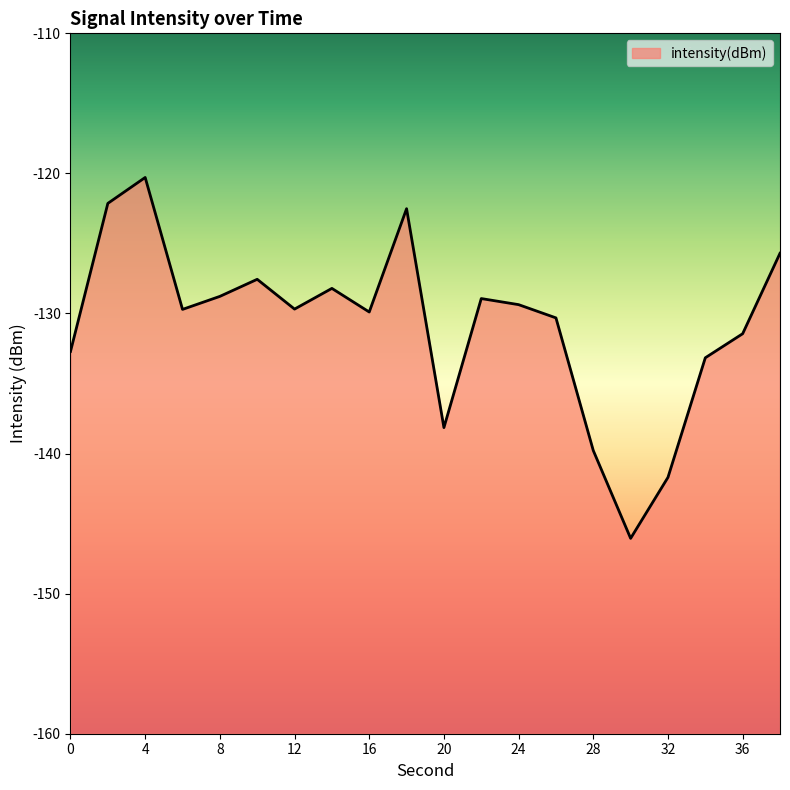

At which category does the chart reach its peak across all series?

4